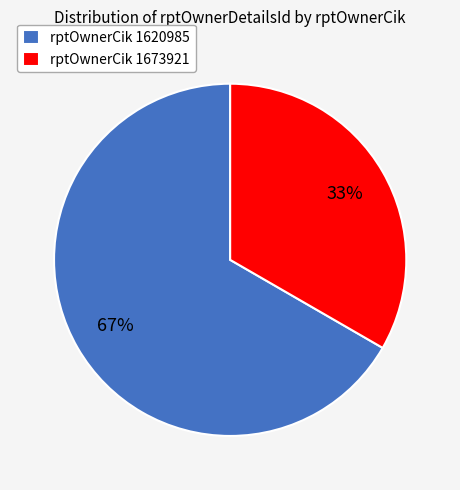

The rptOwnerCik 1620985 slice represents 67% of the pie. True or false?

True